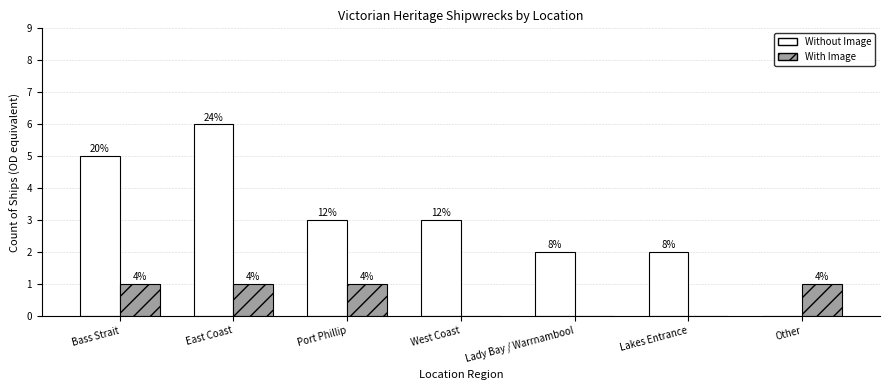

Rank the series at East Coast from highest to lowest value.

Without Image, With Image